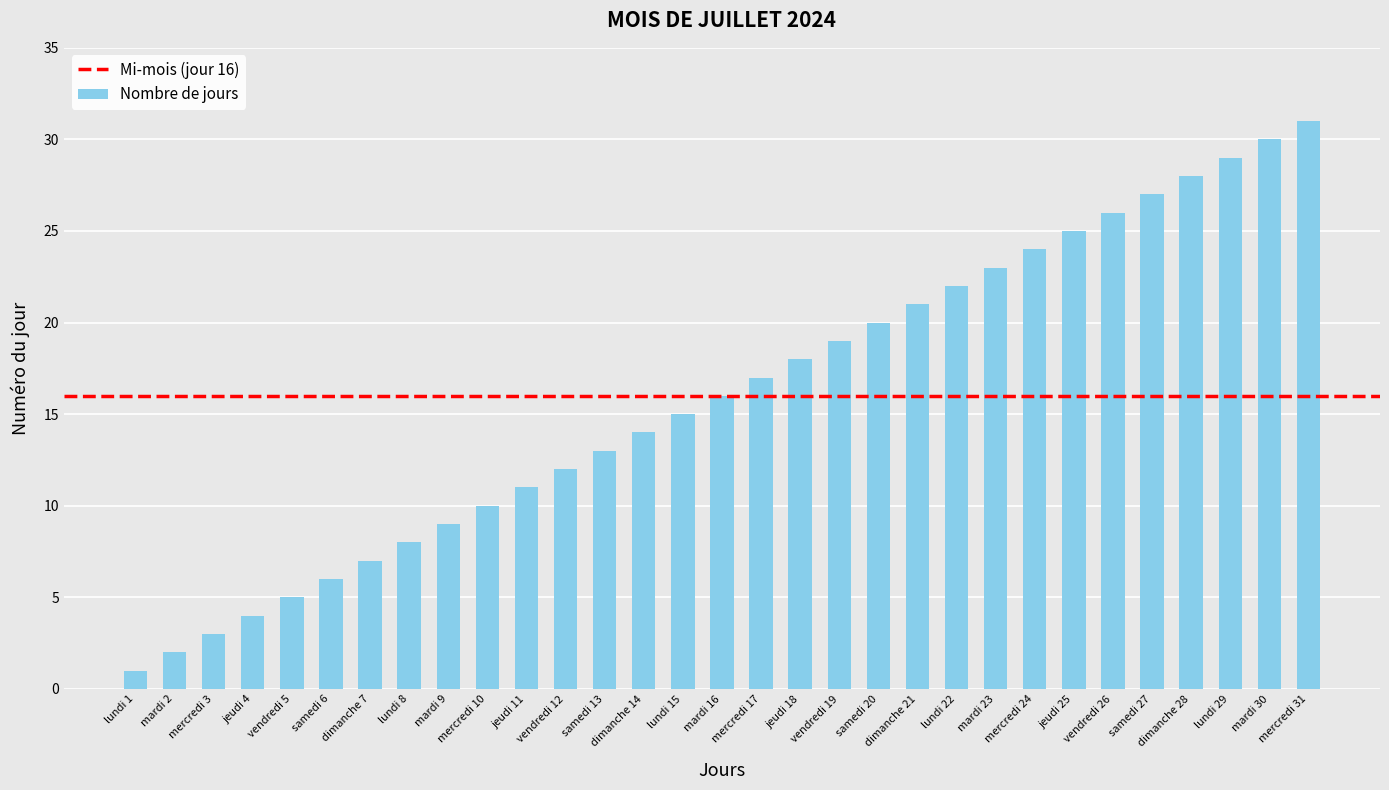

What is the ratio of the value at mardi 16 to the value at vendredi 19?

0.8